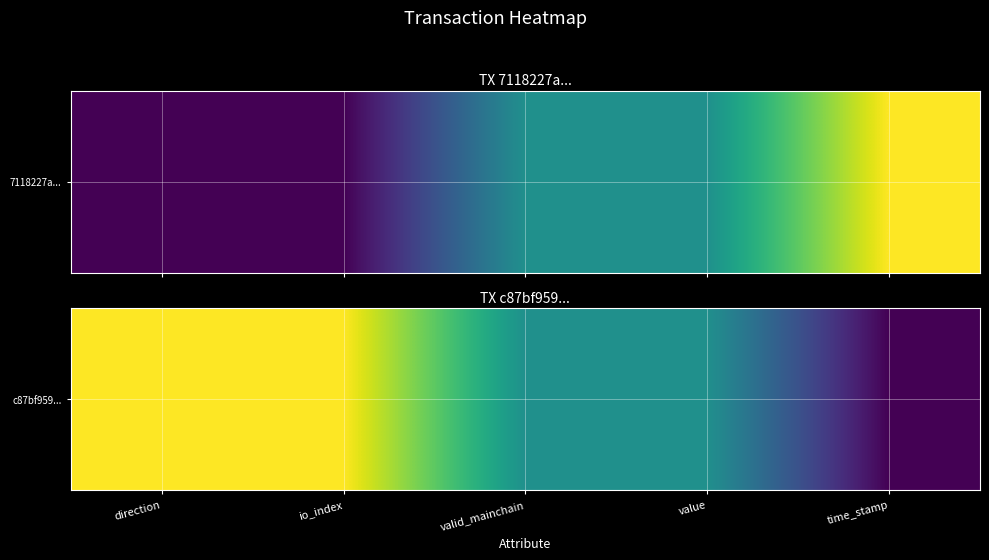

Reading right to left, extract all data points from this chart.

time_stamp=0.0	value=0.5	valid_mainchain=0.5	io_index=1.0	direction=1.0